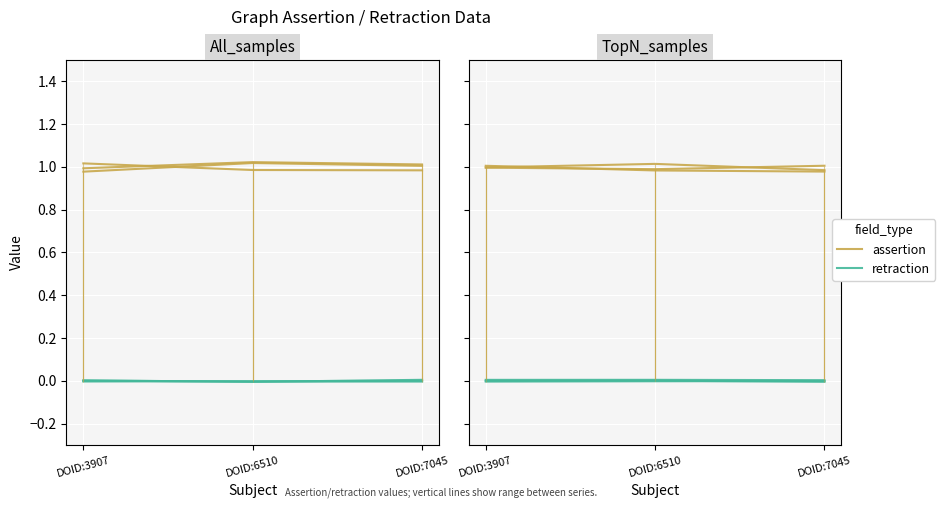

Which category has the highest value across all series?

DOID:7045